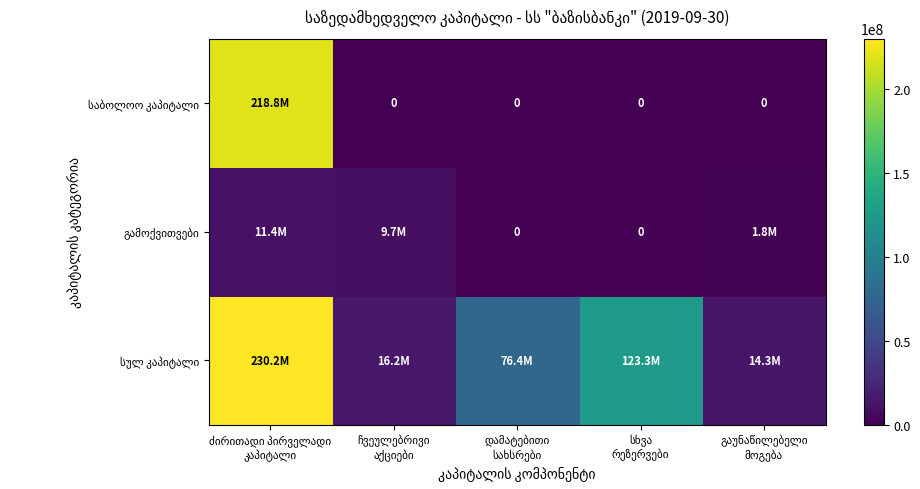

List the labels in order of საბოლოო კაპიტალი value, smallest first.

ჩვეულებრივი აქციები, დამატებითი სახსრები, სხვა რეზერვები, გაუნაწილებელი მოგება, ძირითადი პირველადი კაპიტალი